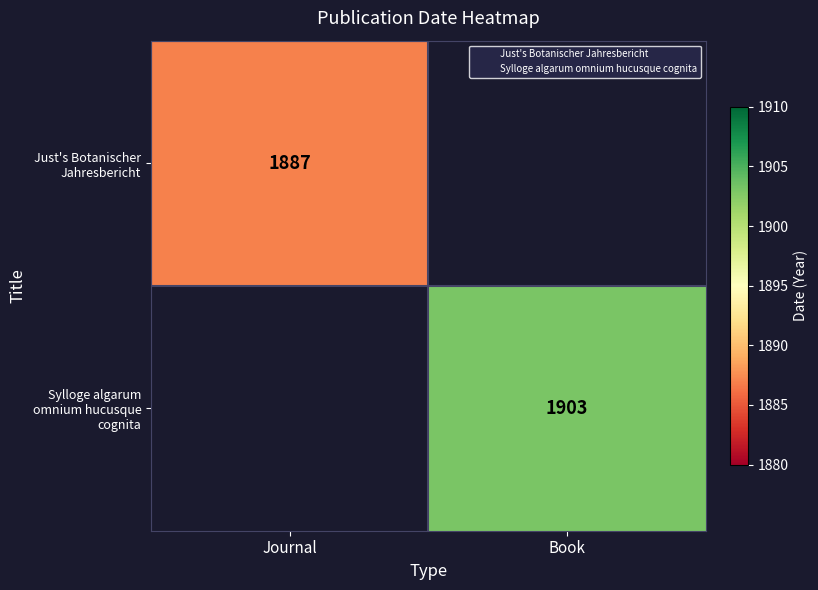

What value does the Just's Botanischer Jahresbericht series have at Journal?

1887.0